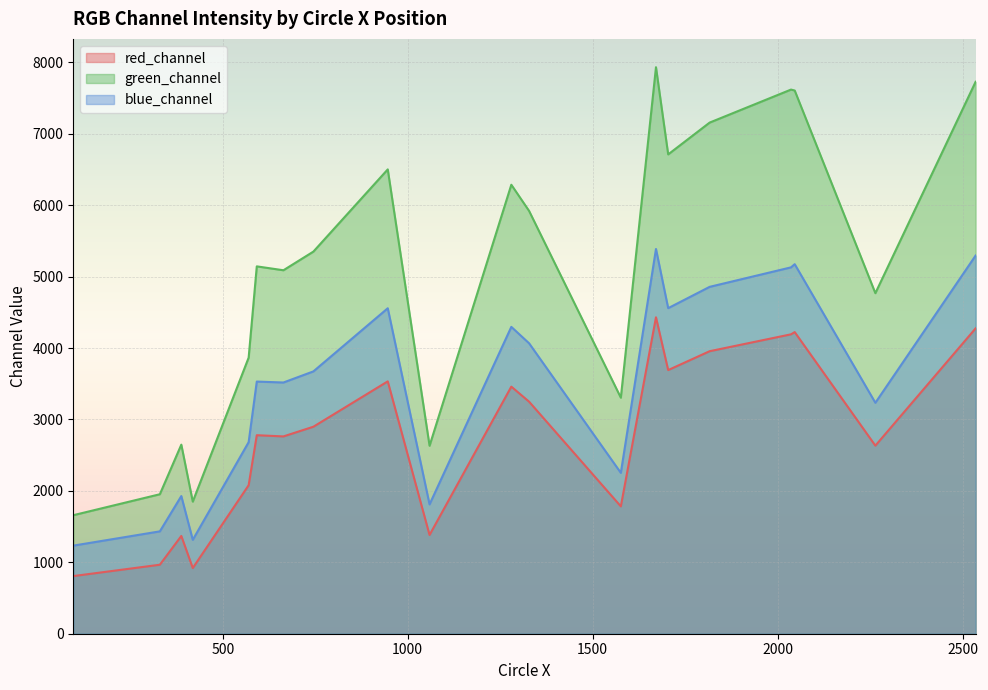

The red_channel series shows 1544.2 at 664. True or false?

False